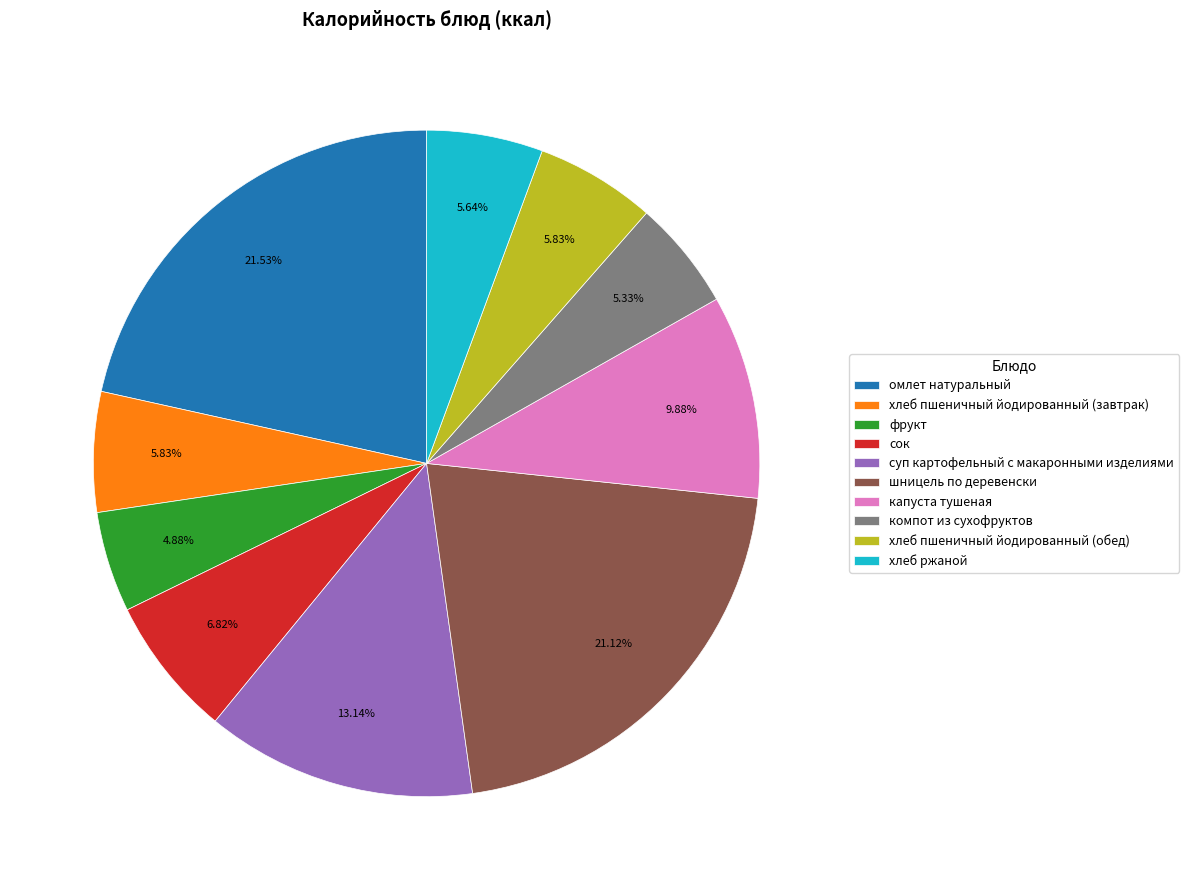

Which has a higher value, компот из сухофруктов or хлеб пшеничный йодированный (завтрак)?

хлеб пшеничный йодированный (завтрак)